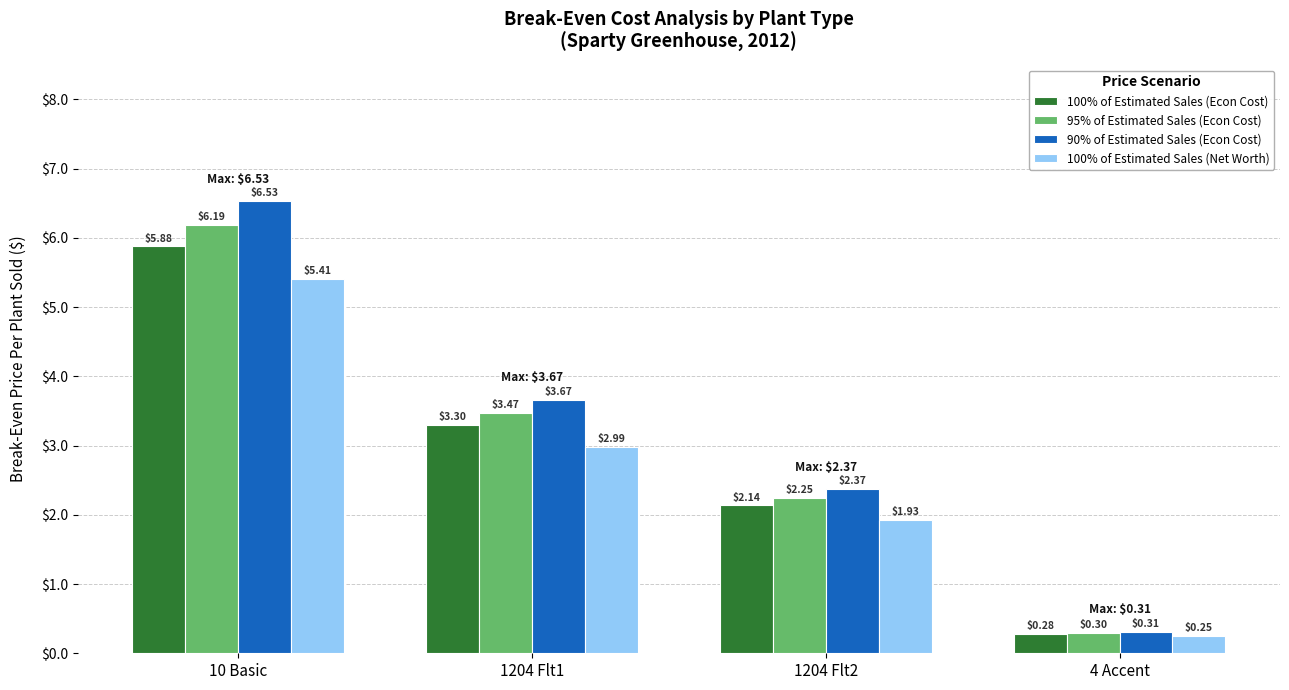

What is the difference between the maximum and minimum values in the 95% of Estimated Sales (Econ Cost) series?

5.9